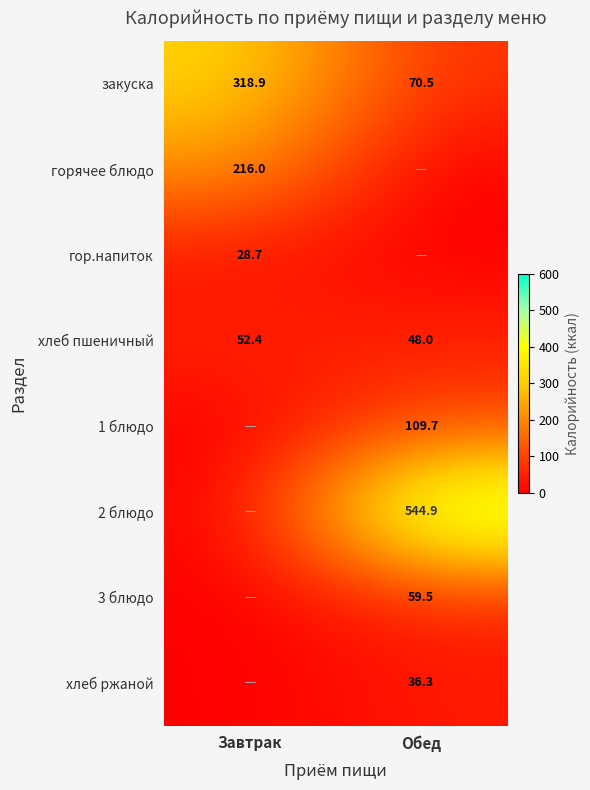

What is the maximum value for хлеб пшеничный?

52.4